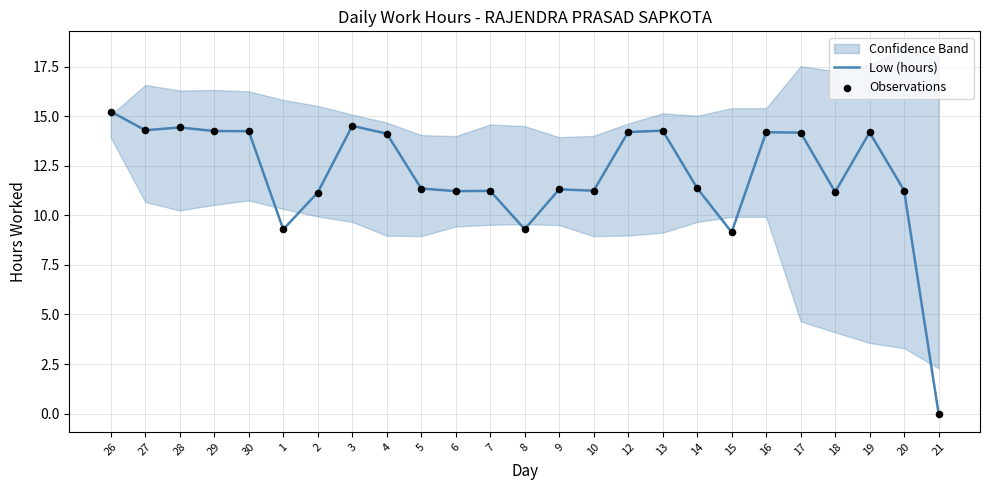

What is the total value across all series at 3?

29.0